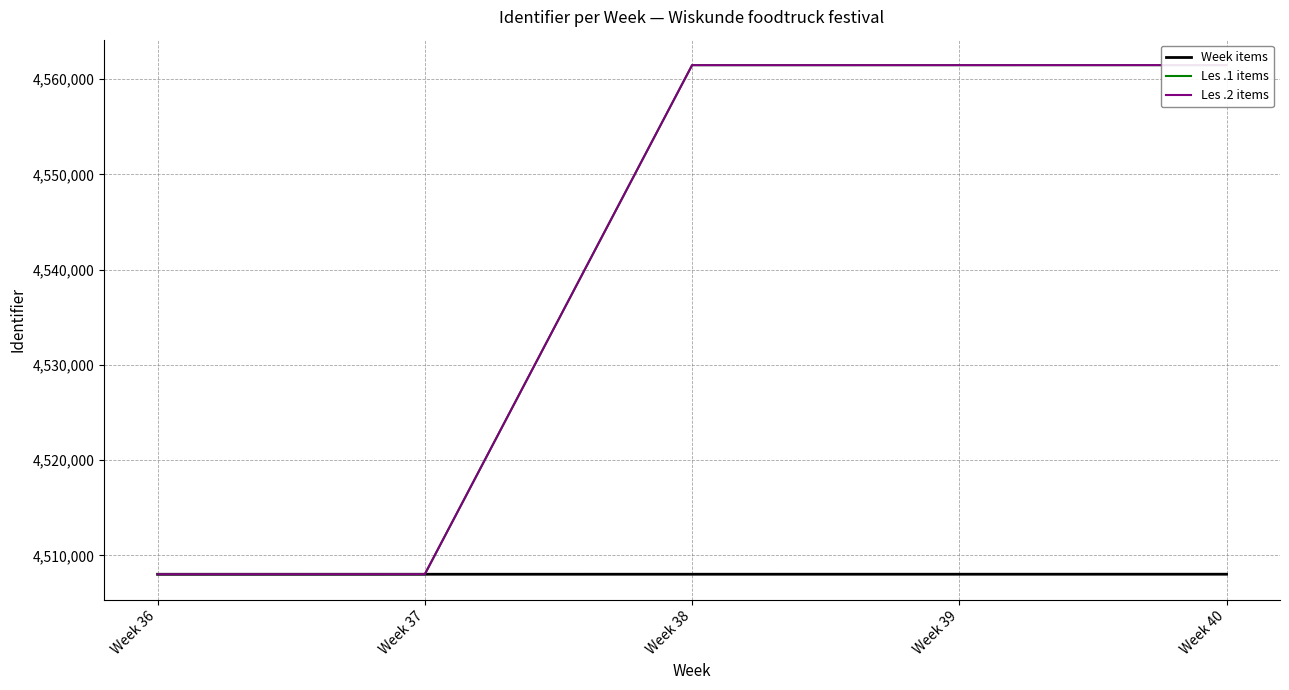

Which category has the highest value in the Les .2 items series?

Week 40